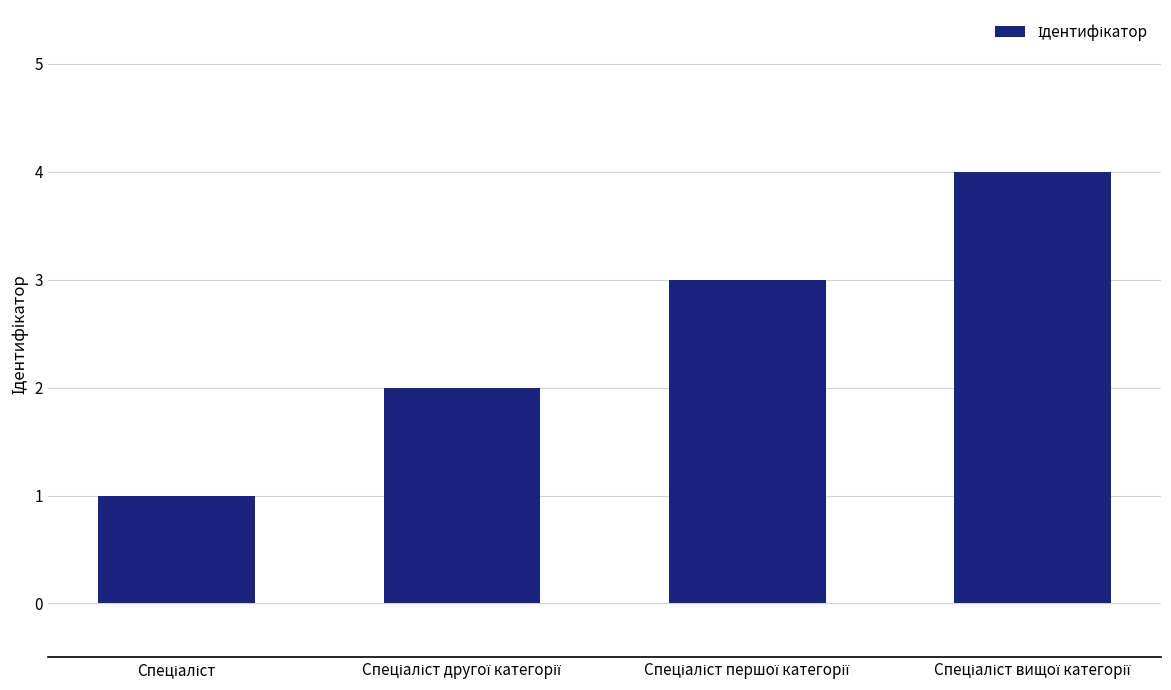

What is the minimum value shown in the chart?

1